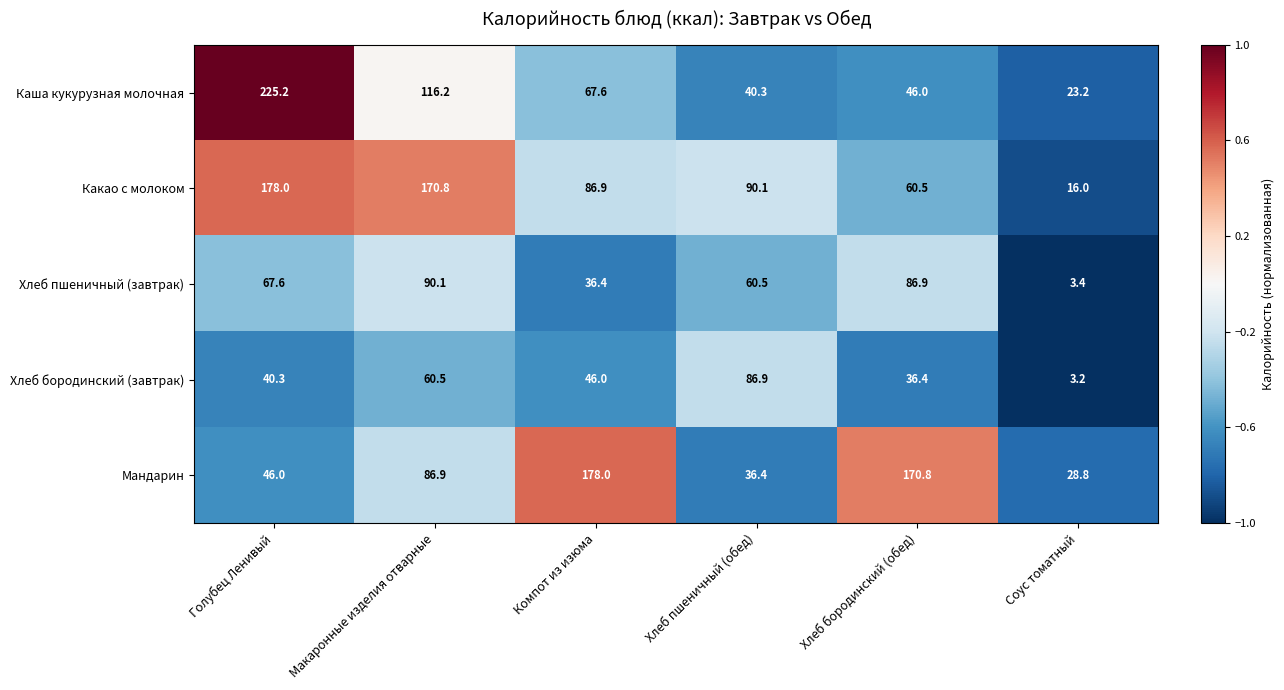

The value of Хлеб бородинский (завтрак) at Голубец Ленивый is 40.3. True or false?

True